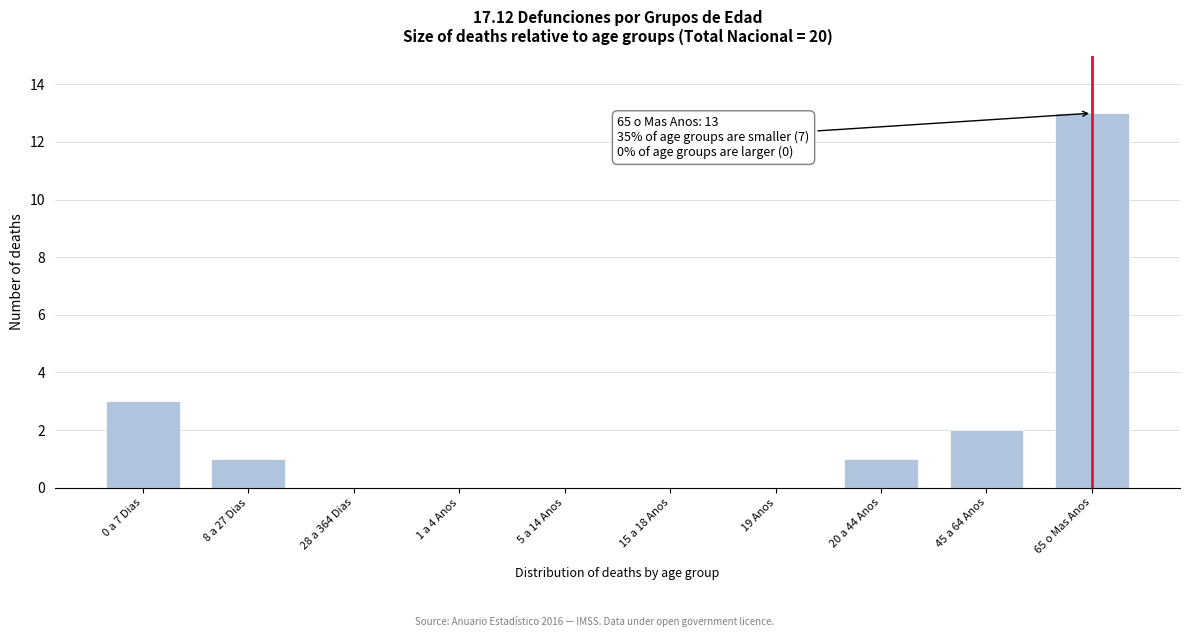

Reading right to left, list all the values displayed in this chart.

65 o Mas Anos=13	45 a 64 Anos=2	20 a 44 Anos=1	19 Anos=0	15 a 18 Anos=0	5 a 14 Anos=0	1 a 4 Anos=0	28 a 364 Dias=0	8 a 27 Dias=1	0 a 7 Dias=3